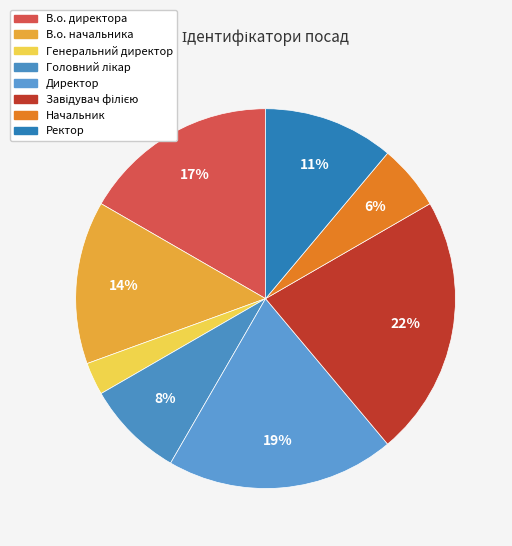

To the nearest percent, what portion does Головний лікар represent?

8%